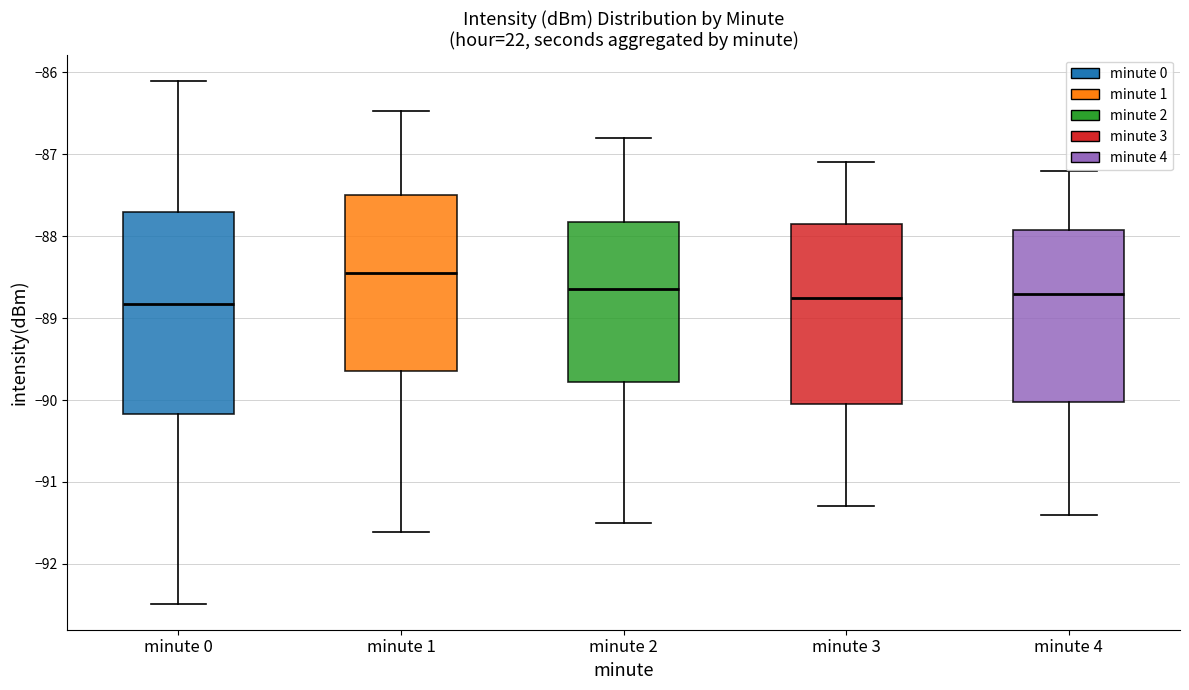

Reading left to right, read every box against the y-axis: the position of its median line, the range the box covers, and the ends of its whiskers. The values are not printed on the chart, so give them approximately, as read against the axis.

minute 0: median -88.8, box -90.2 to -87.7, whiskers -92.5 to -86.1
minute 1: median -88.4, box -89.6 to -87.5, whiskers -91.6 to -86.5
minute 2: median -88.6, box -89.8 to -87.8, whiskers -91.5 to -86.8
minute 3: median -88.7, box -90.0 to -87.8, whiskers -91.3 to -87.1
minute 4: median -88.7, box -90.0 to -87.9, whiskers -91.4 to -87.2